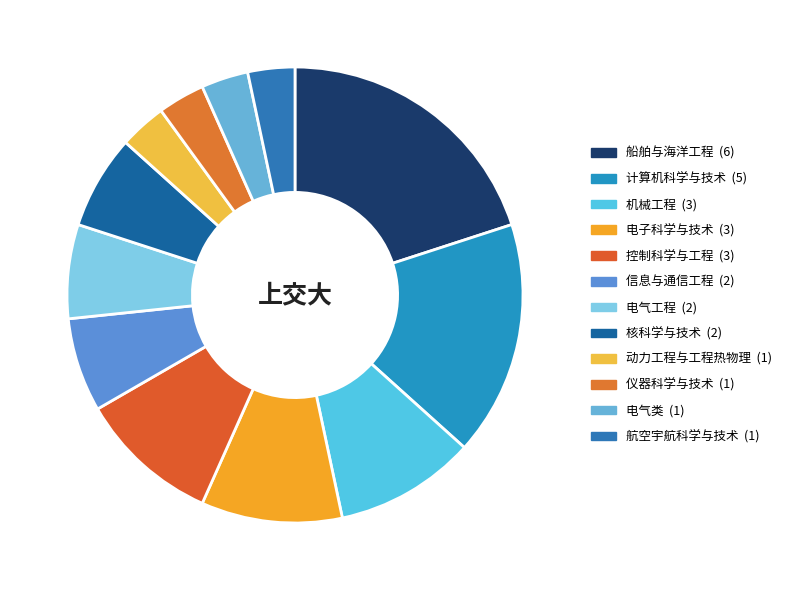

Is it true that 电气工程 is 7% of the pie?

True